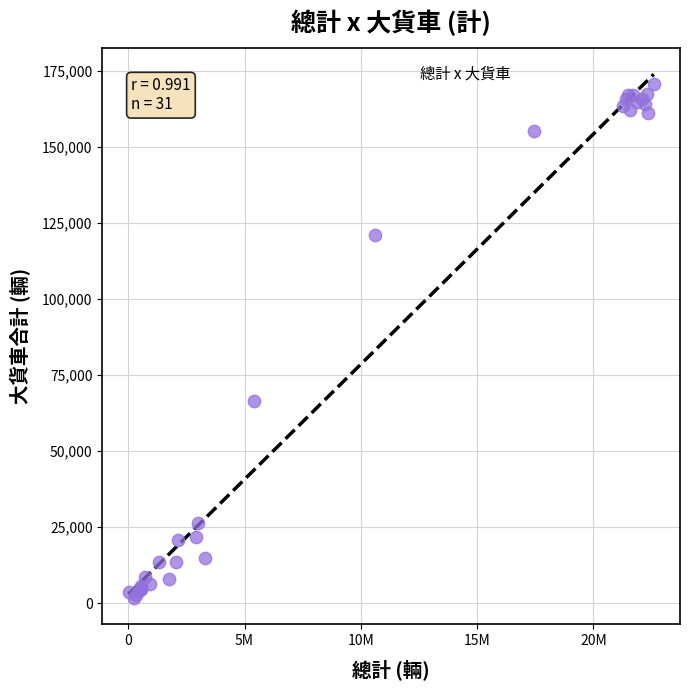

What Y value in the scatter plot is closest to 86264?

66564